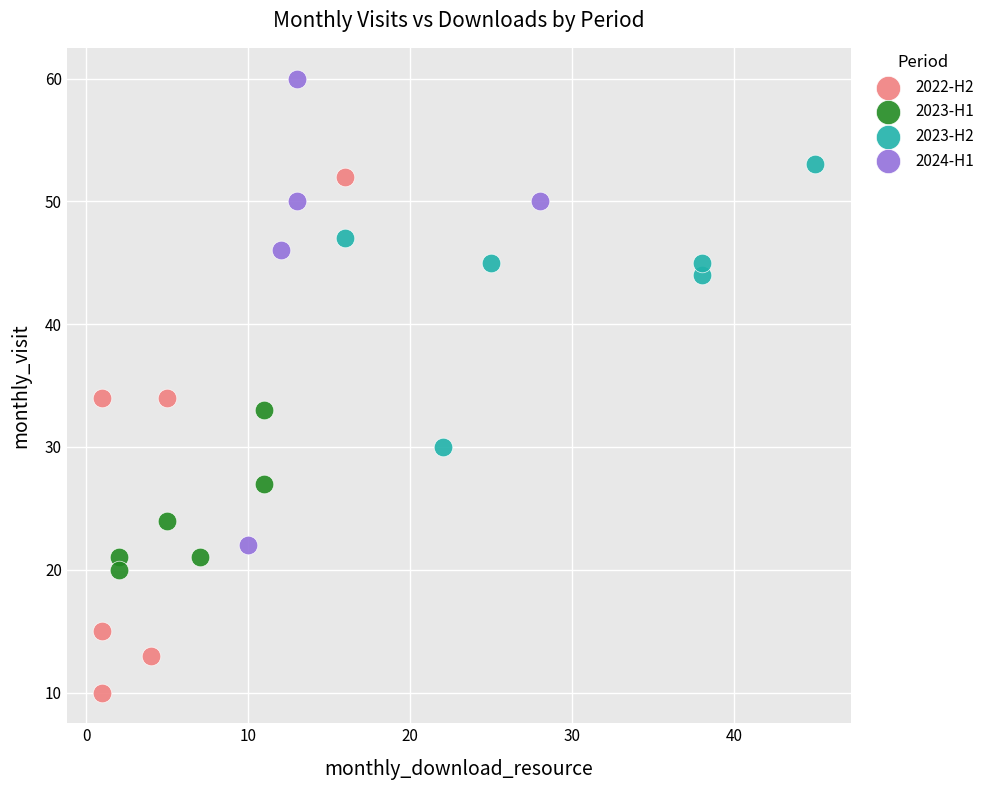

Which series contains the highest Y value?

2024-H1